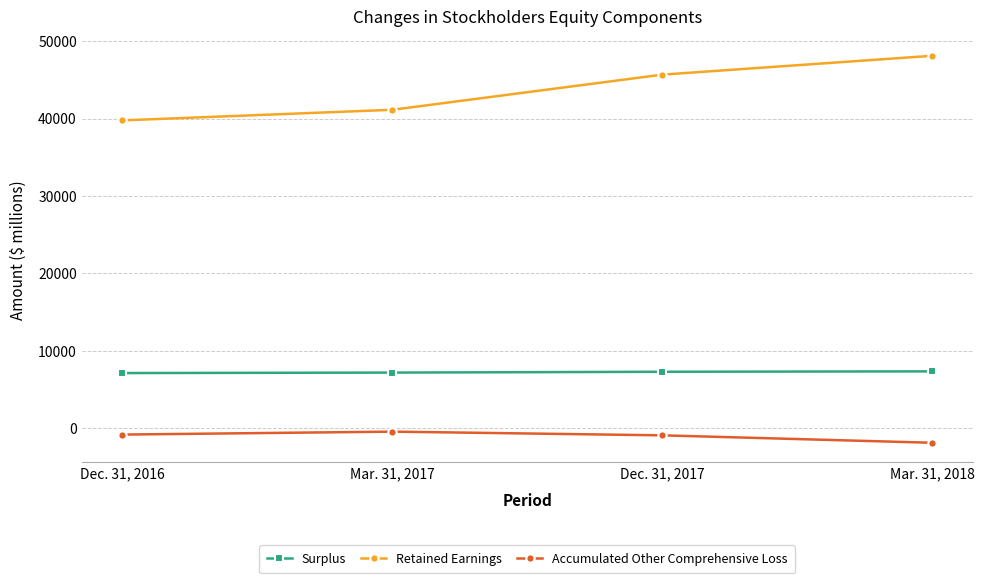

Which series has the largest range (max minus min)?

Retained Earnings